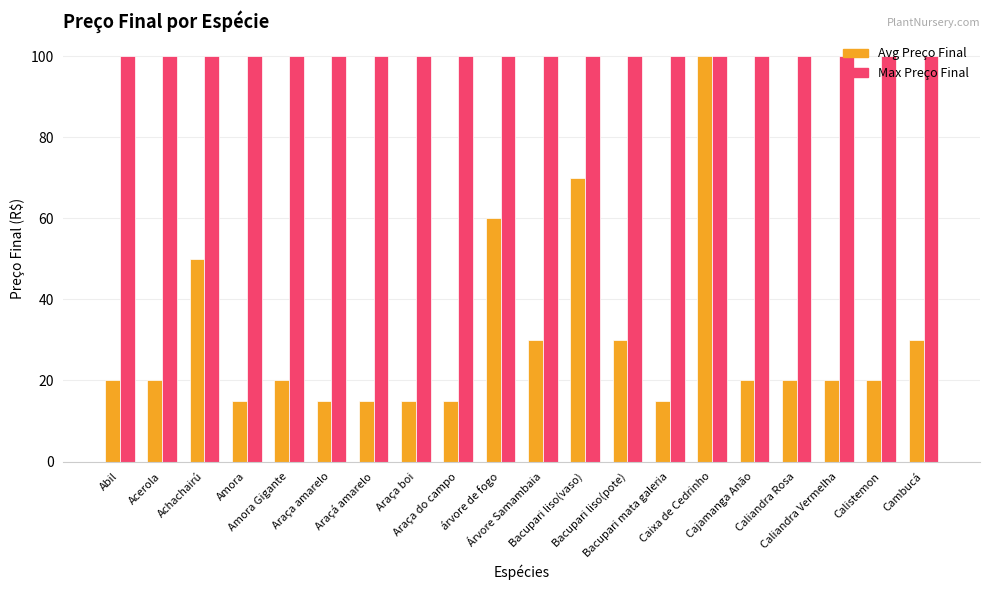

What is the smallest value displayed?

15